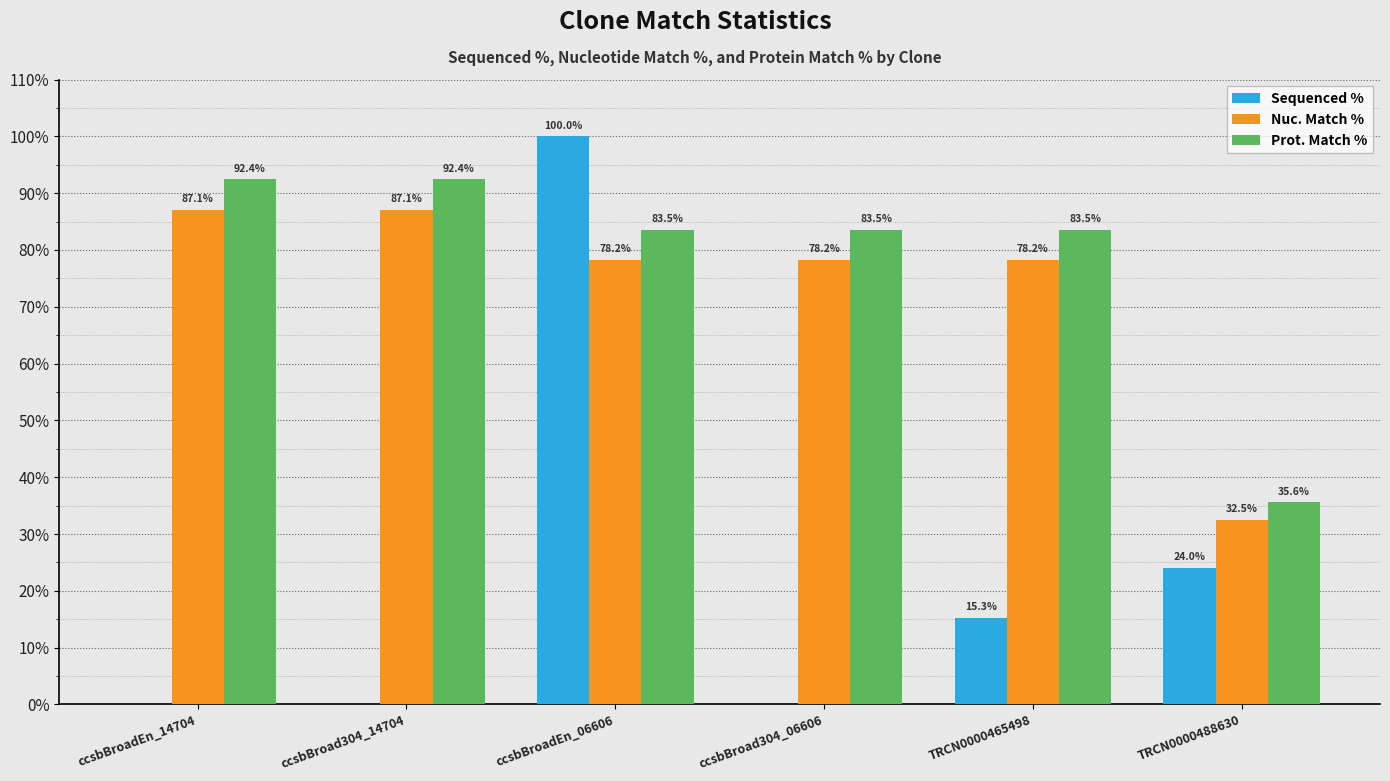

At which label does Nuc. Match % first exceed 78?

ccsbBroadEn_14704